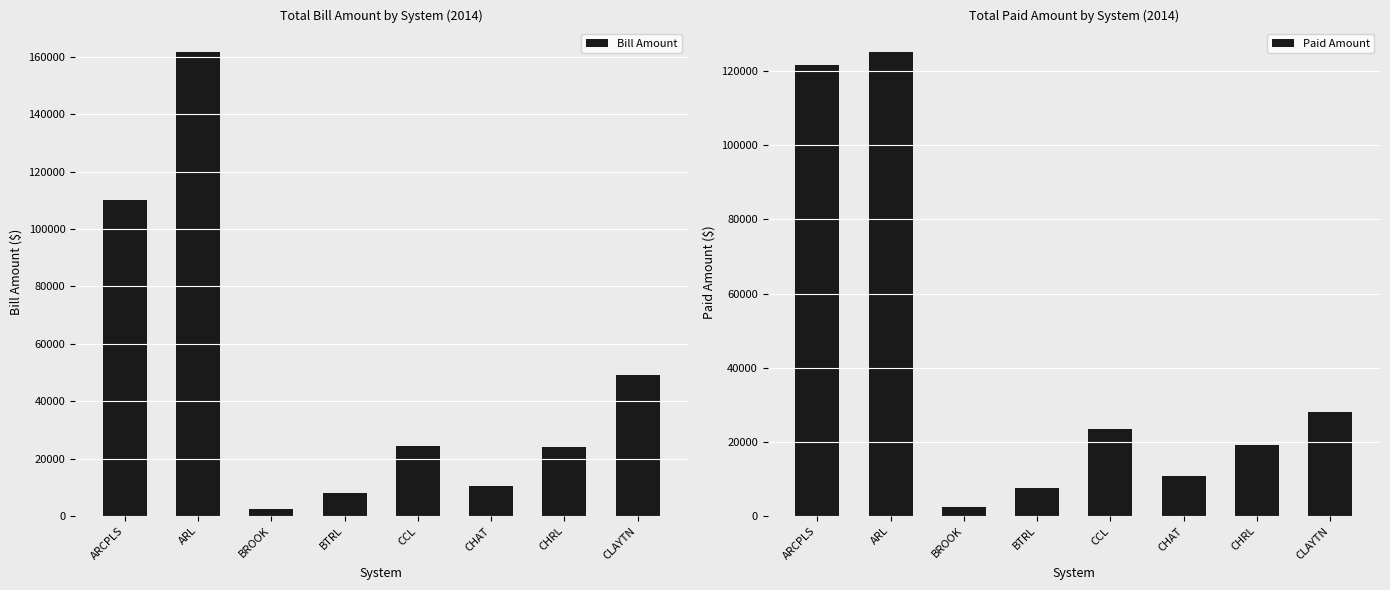

What is the average value of the Bill Amount series?

48808.5